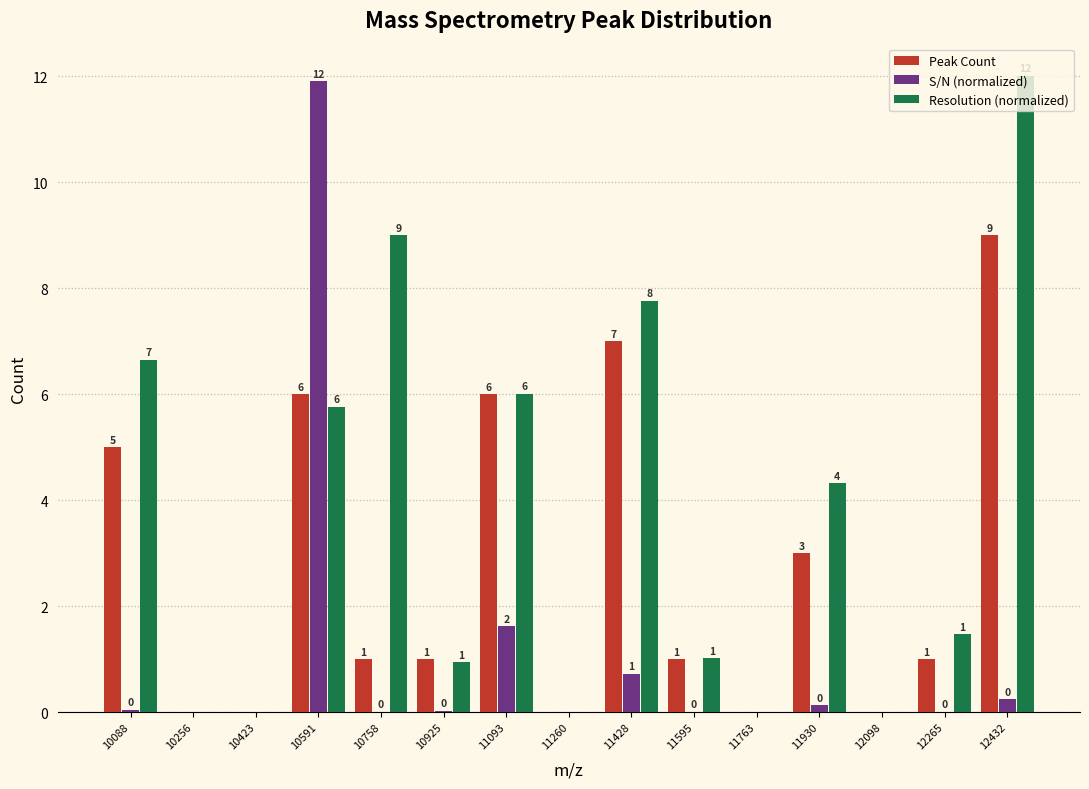

In the Resolution (normalized) series, which range on the x-axis has the tallest bar?

12340 to 12520